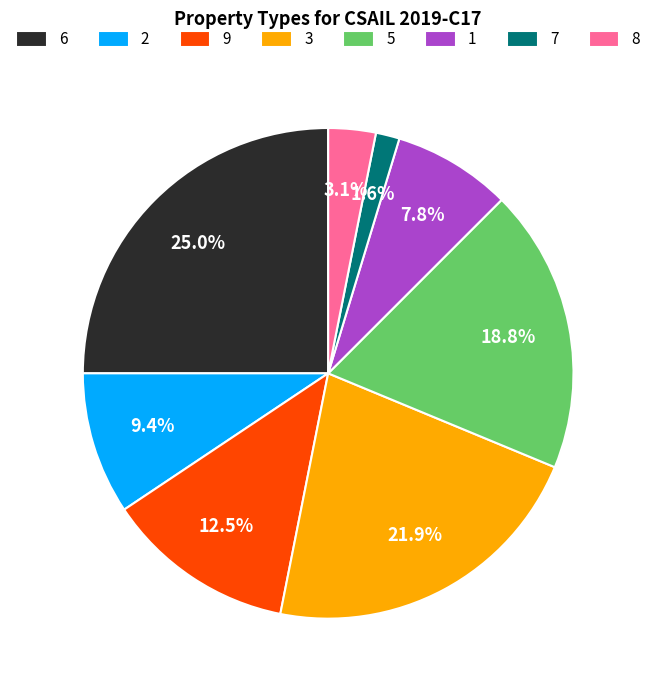

Is the sum of 6 and 3 greater than half?

No